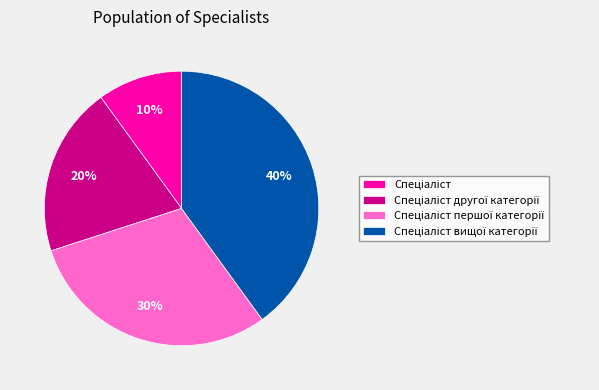

Does any single category account for the majority?

No